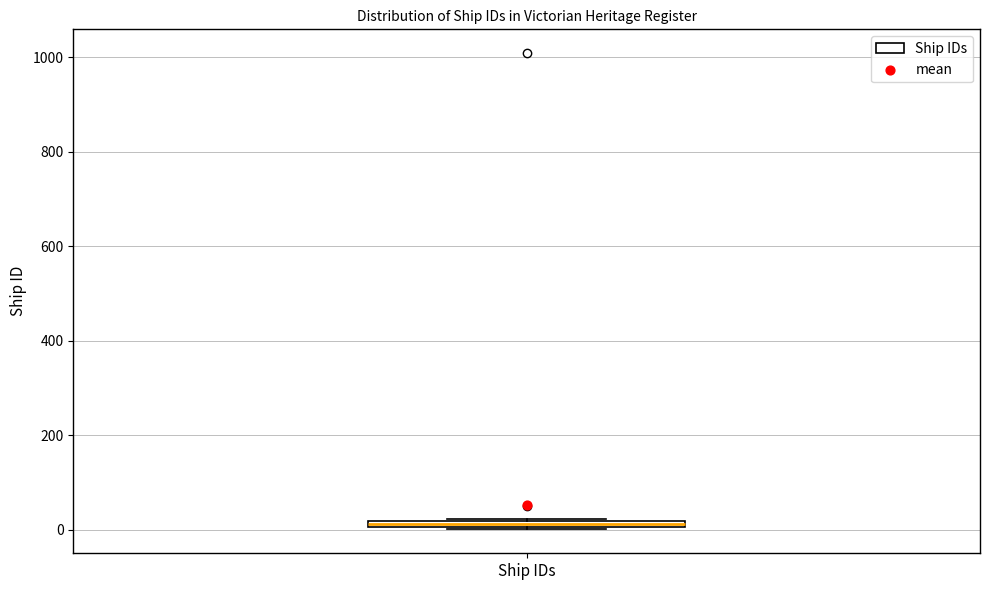

Where is the upper edge of the box for Ship IDs on the y-axis? The values are not printed on the chart, so give them approximately, as read against the axis.

20